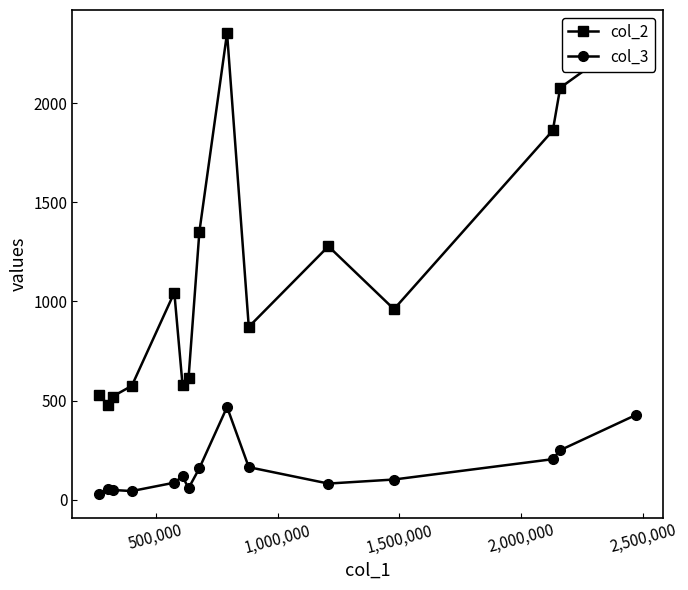

What is the smallest value displayed?

26.2